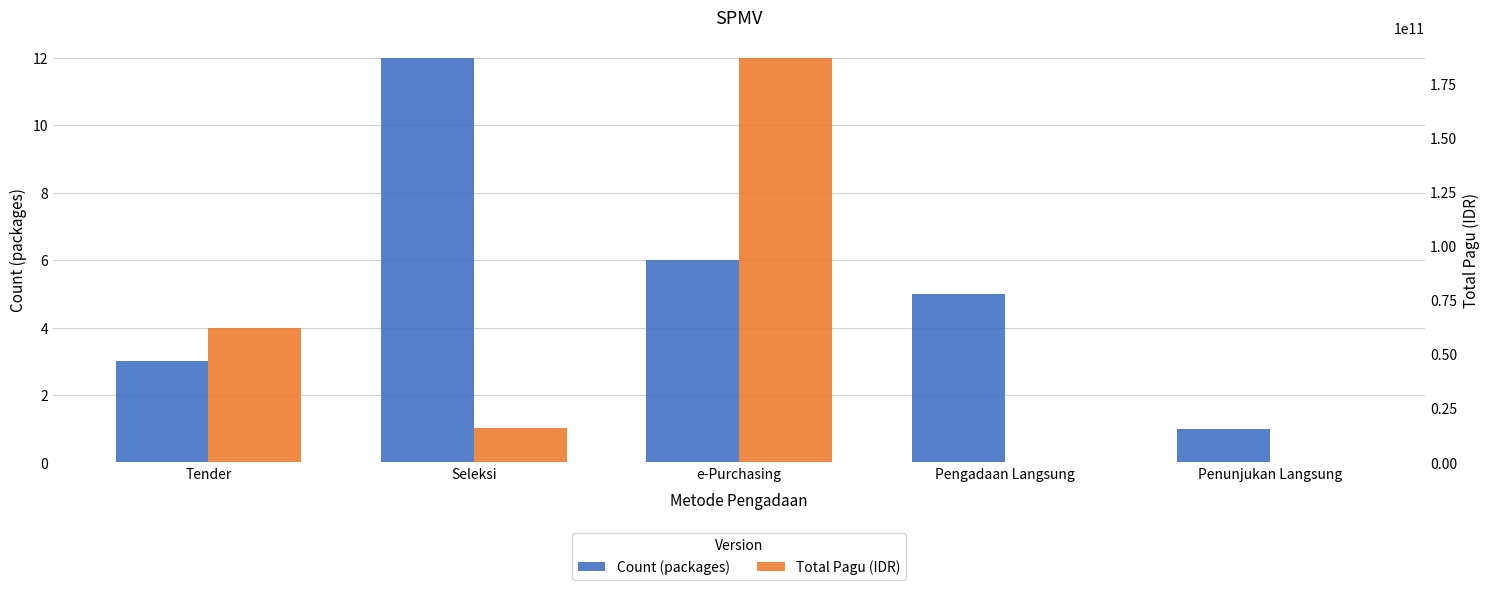

How many categories are shown in the chart?

5